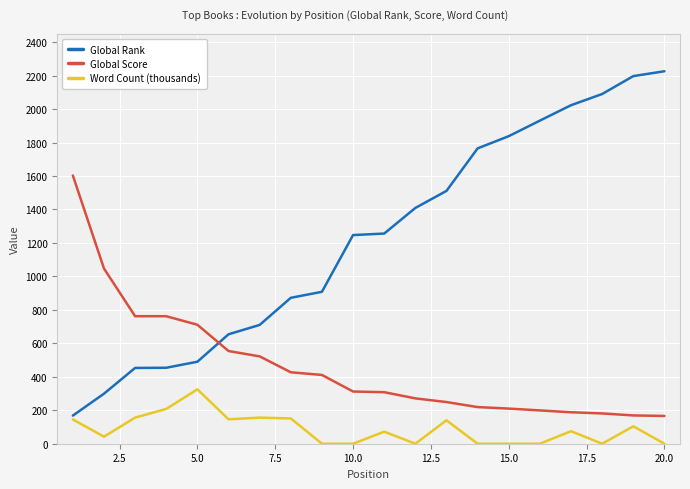

True or false: Word Count (thousands) and Global Score intersect in this chart.

False